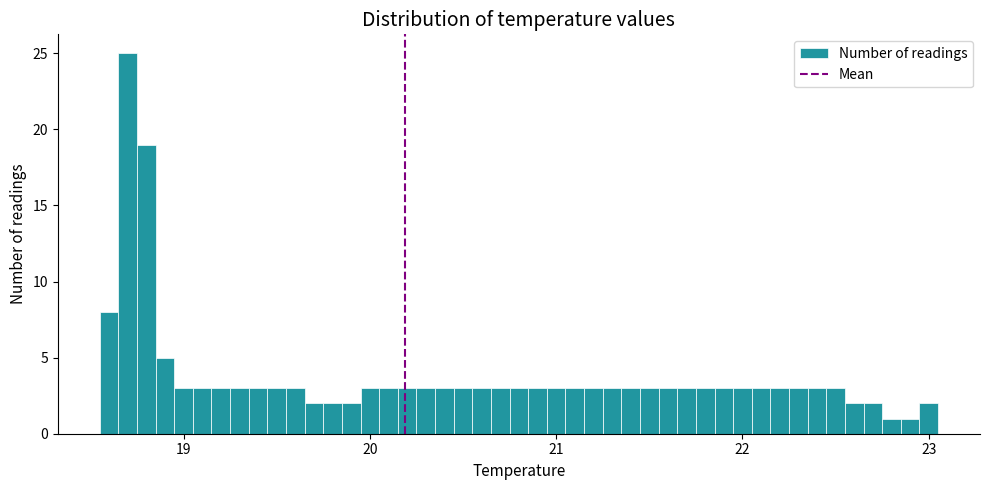

Around what value on the x-axis is the tallest bar? Give the approximate position of its centre, as read against the axis.

18.7